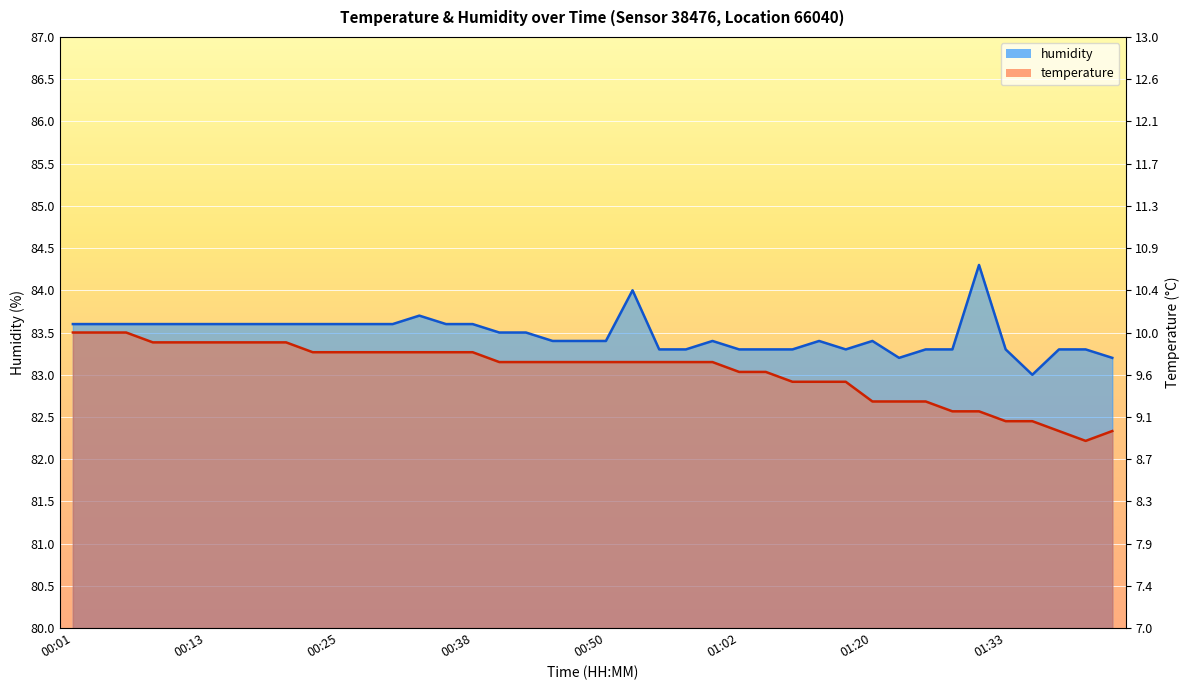

True or false: humidity and temperature cross at least once.

False